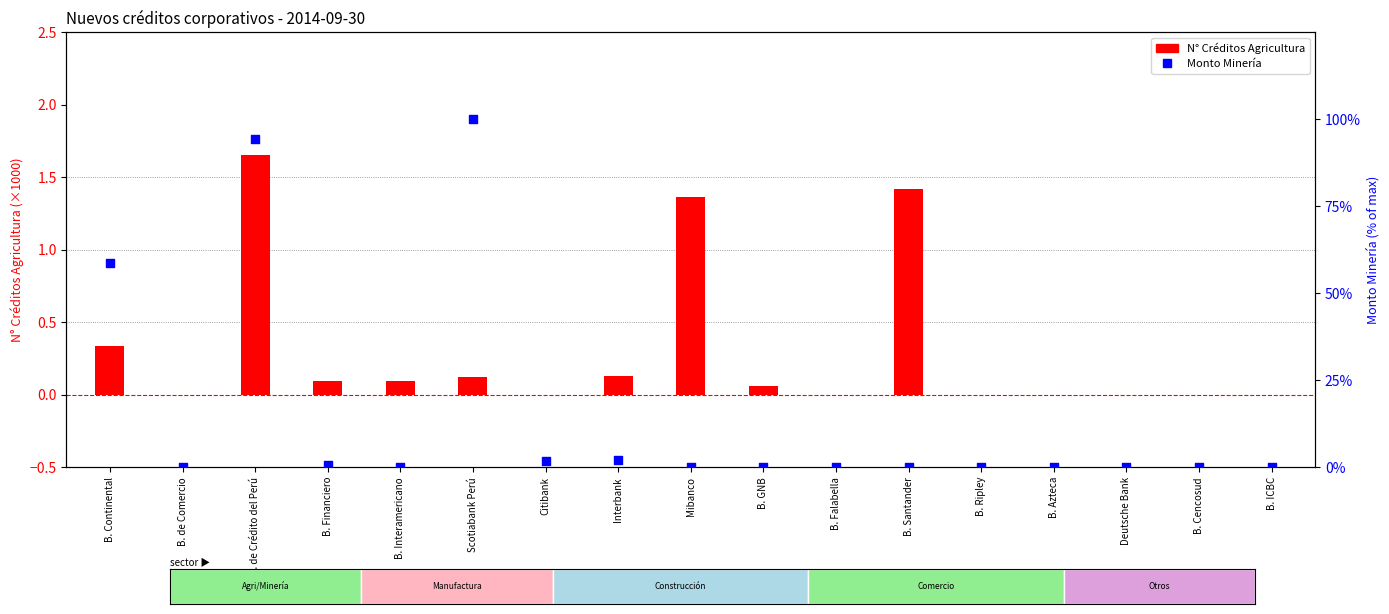

Which series contains the lowest Y value?

N° Créditos Agricultura (×1000)